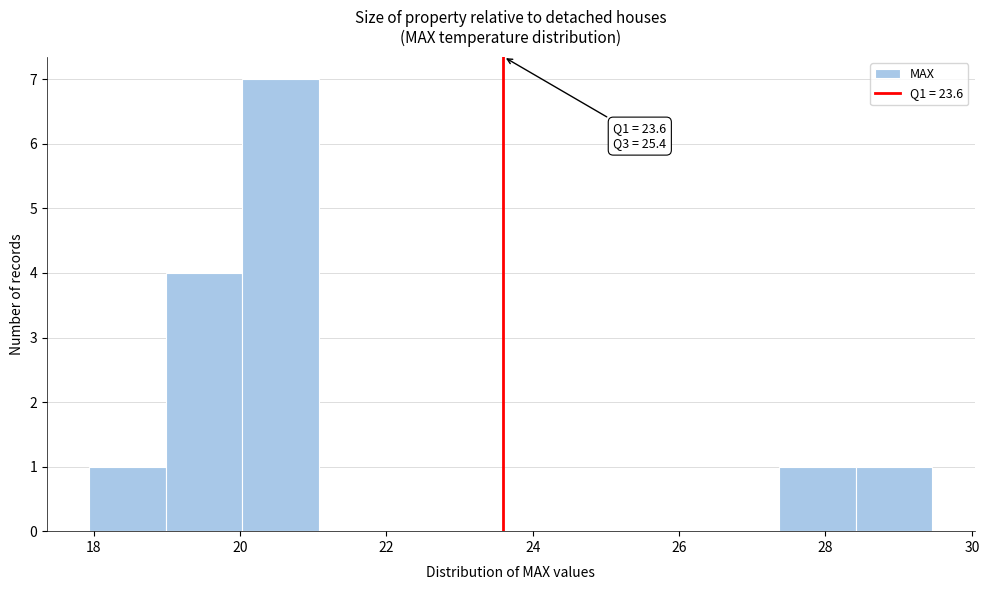

Which range on the x-axis has the tallest bar?

20.0 to 21.0